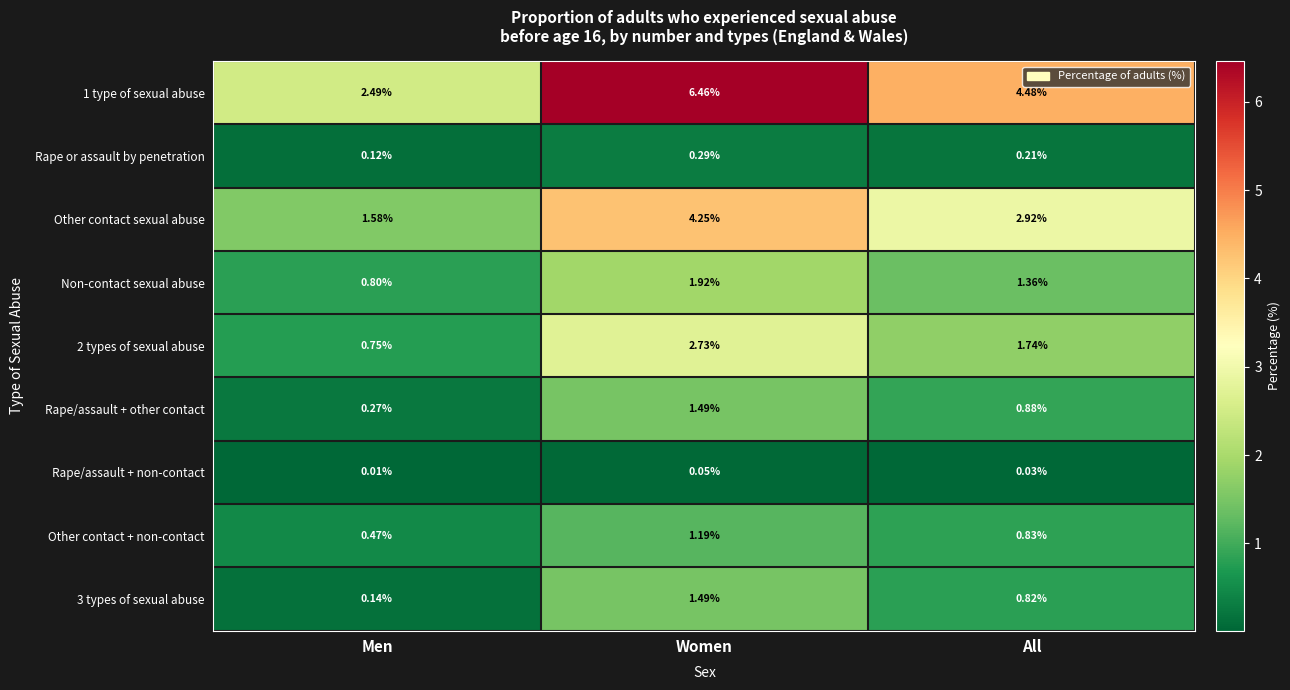

Is the value of Rape/assault + non-contact at Women greater than the value of Non-contact sexual abuse at Men?

No